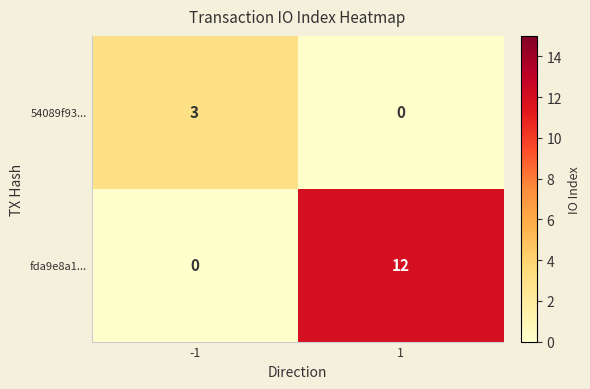

Rank the categories by 54089f93... value from highest to lowest.

-1, 1